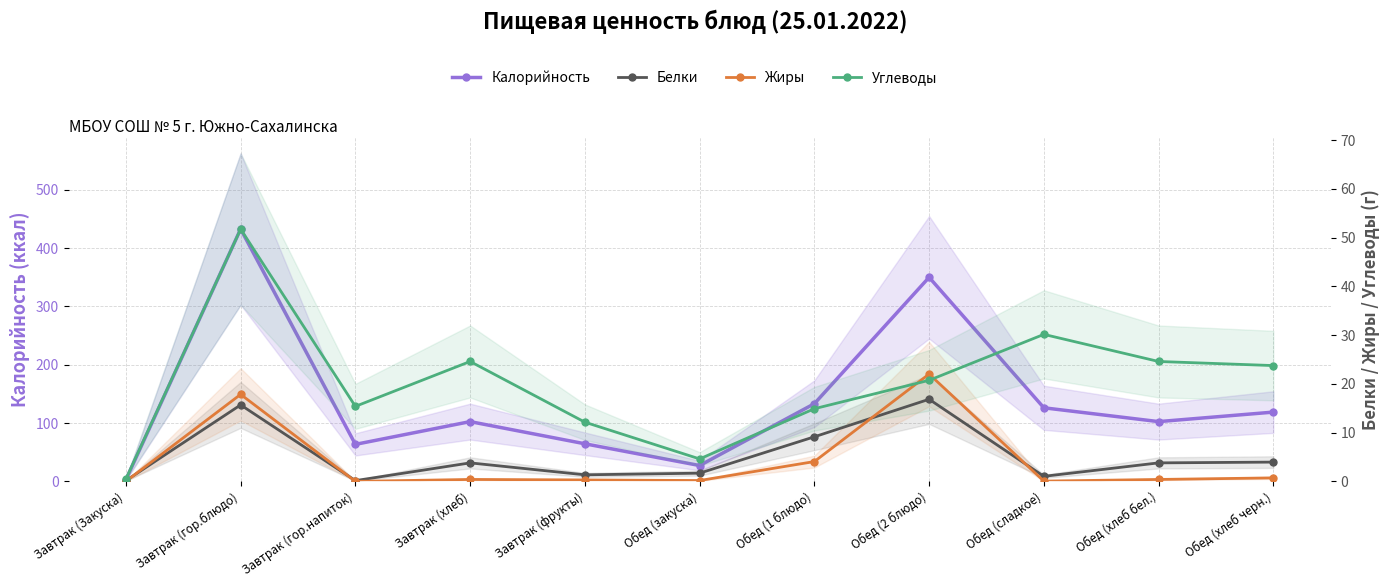

Between Завтрак (гор.блюдо) and Обед (сладкое), which is larger?

Завтрак (гор.блюдо)